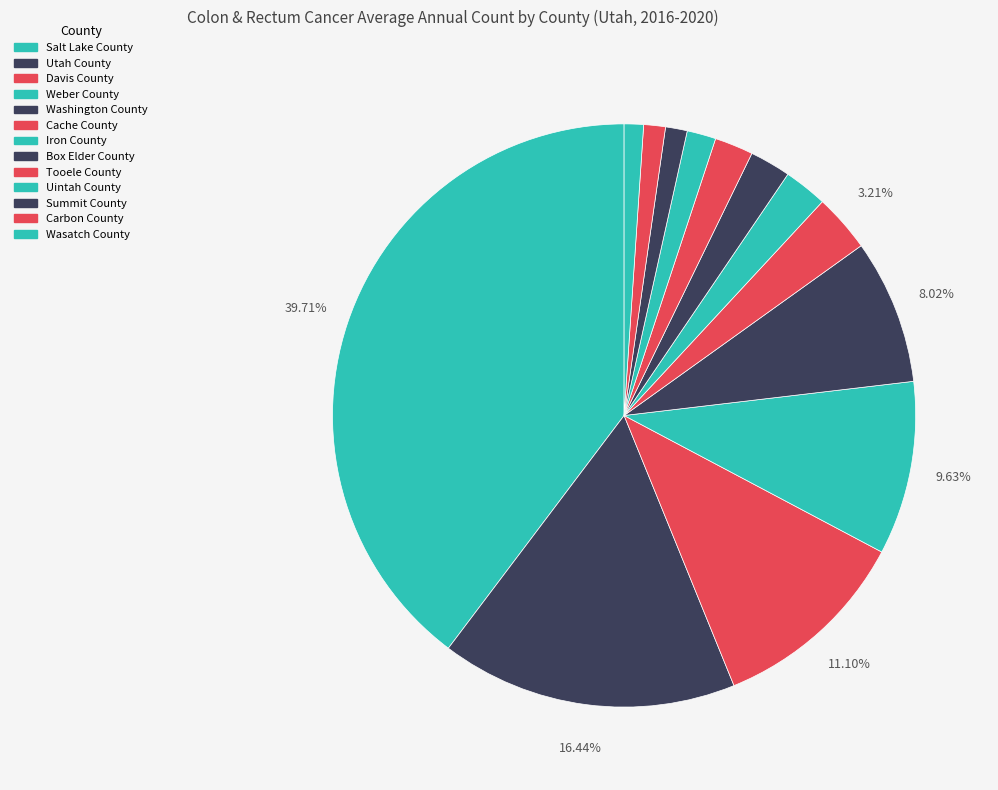

How many slices are in this pie chart?

13